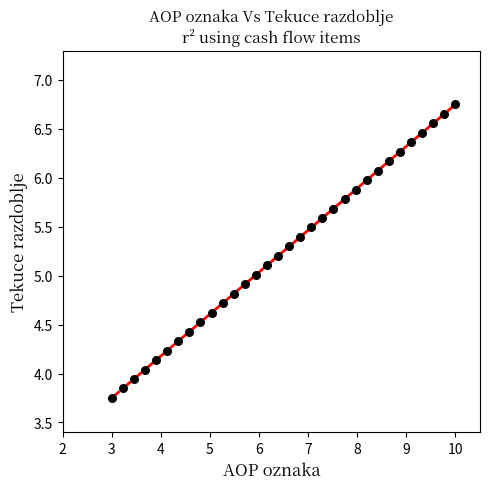

What is the range of Y values (max minus min)?

3.0